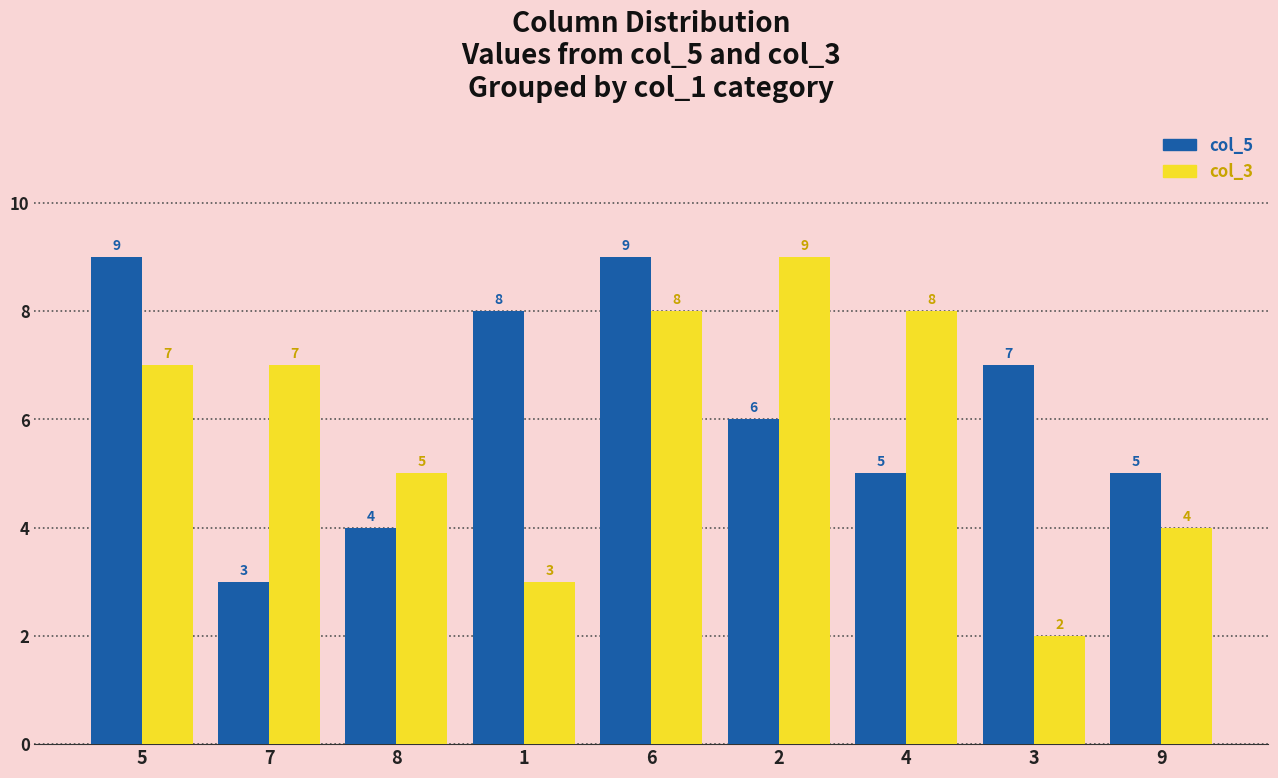

At which label does col_3 reach its minimum?

3